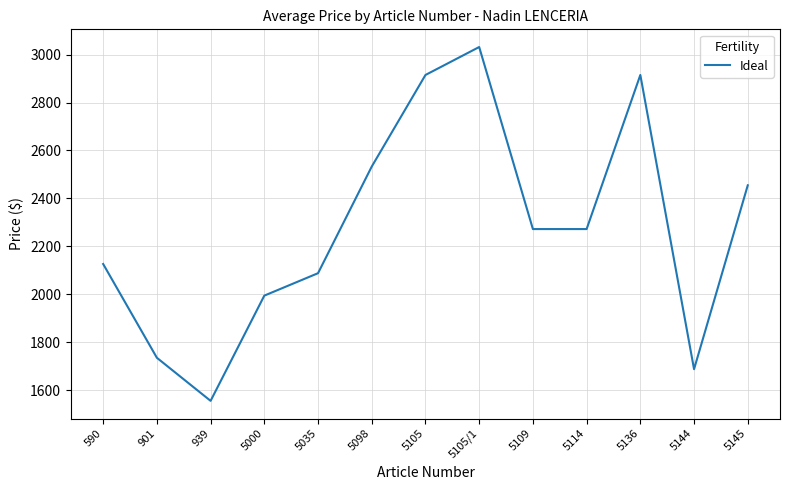

What is the approximate value at 590?

2126.0